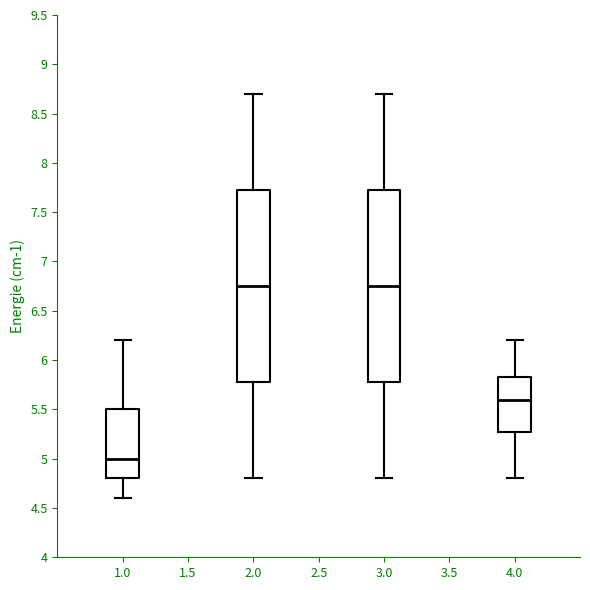

Which box has the lowest median line?

1.0